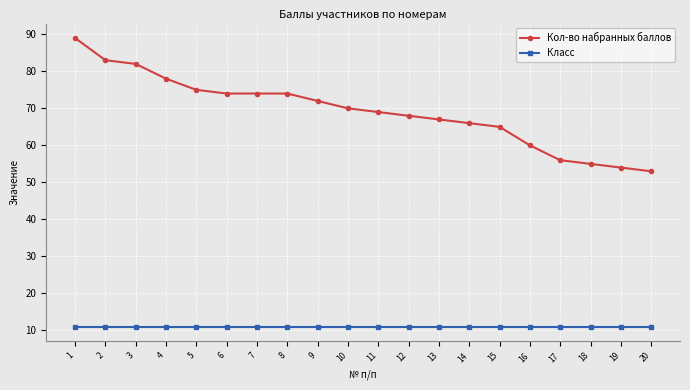

Reading right to left, extract all data points from this chart.

Кол-во набранных баллов: 20=53	19=54	18=55	17=56	16=60	15=65	14=66	13=67	12=68	11=69	10=70	9=72	8=74	7=74	6=74	5=75	4=78	3=82	2=83	1=89
Класс: 20=11	19=11	18=11	17=11	16=11	15=11	14=11	13=11	12=11	11=11	10=11	9=11	8=11	7=11	6=11	5=11	4=11	3=11	2=11	1=11